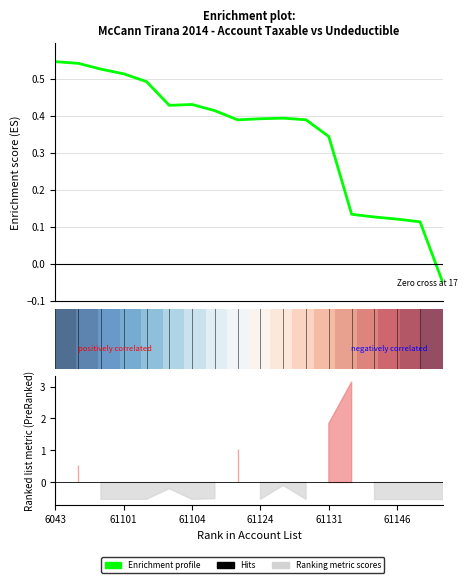

The row_0 series shows 0.0 at 2. True or false?

False